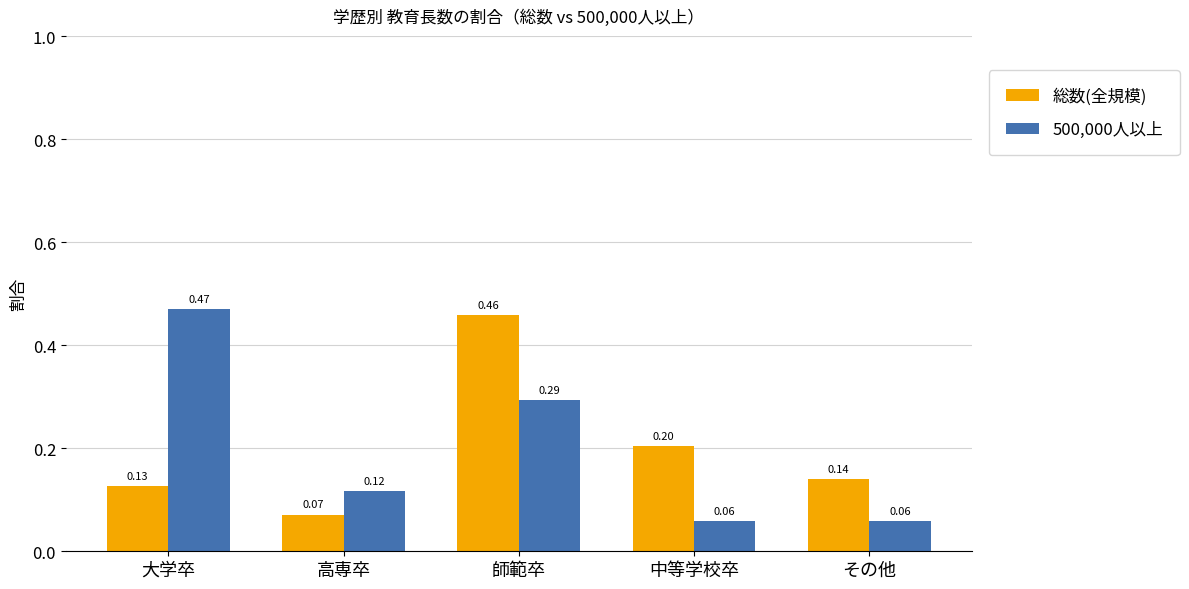

At which label does 総数(全規模) reach its minimum?

高専卒